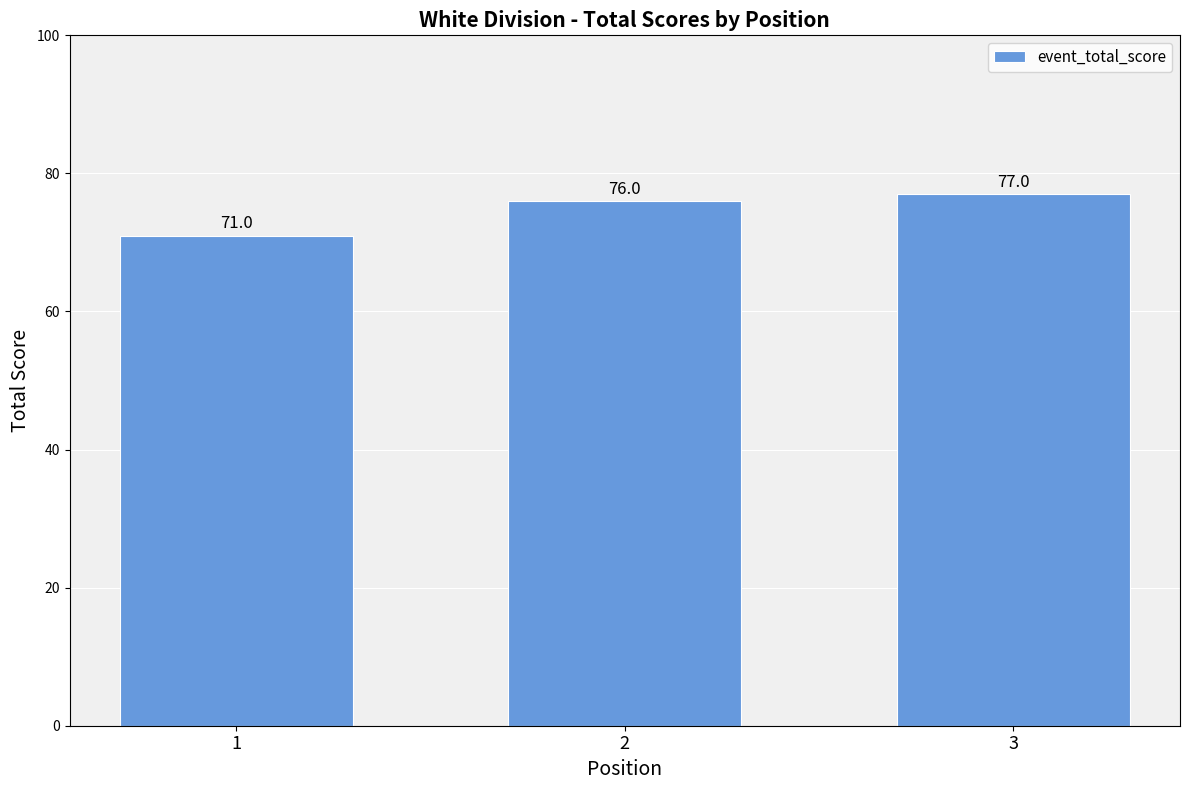

Reading right to left, transcribe all the data shown in this chart.

77	76	71